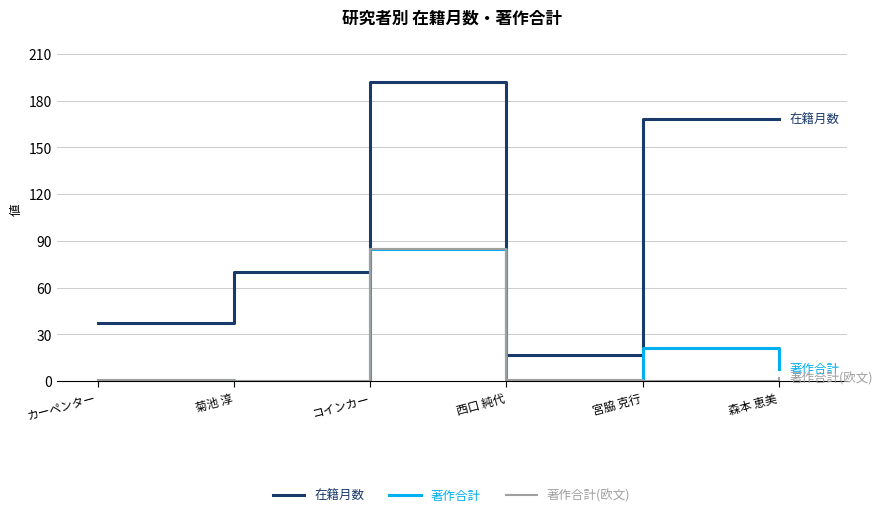

At which label does 在籍月数 first exceed 168?

コインカー